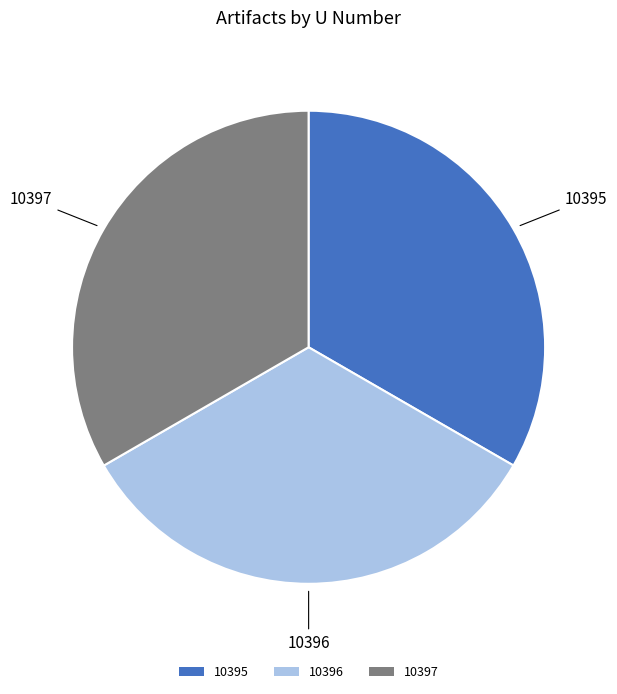

Is it true that 10397 is 26% of the pie?

False